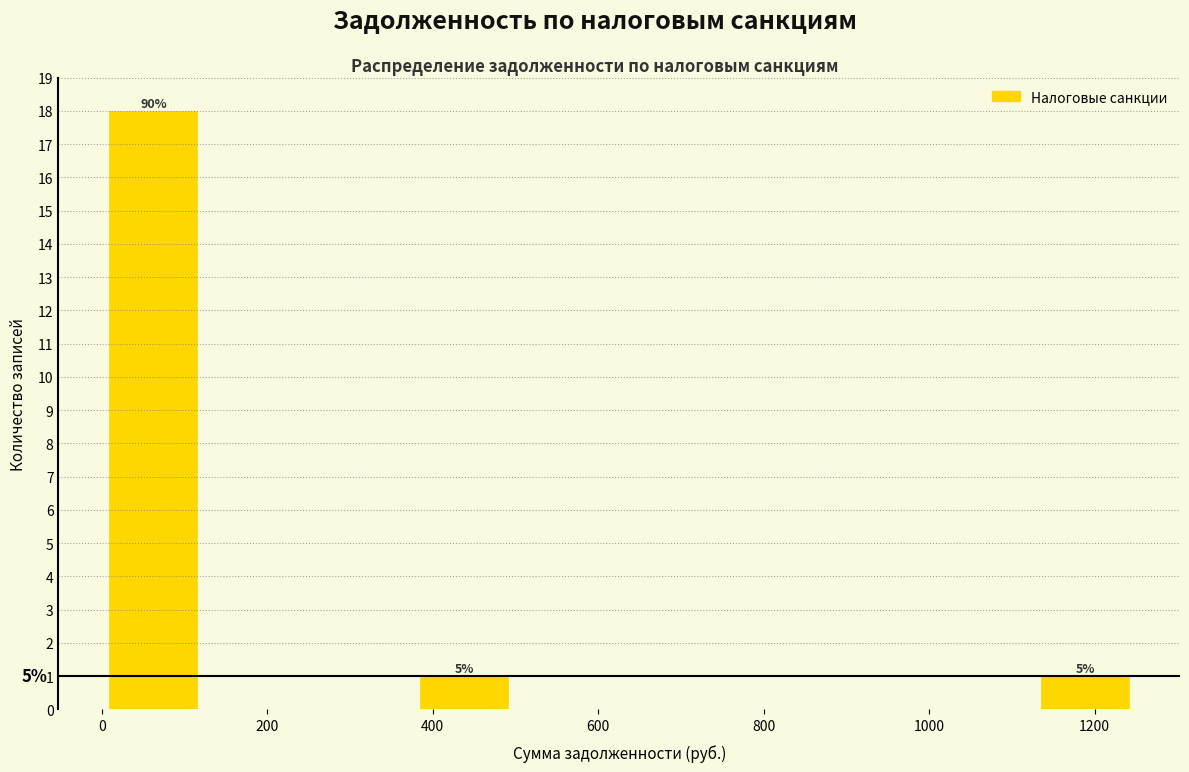

Which range on the x-axis has the tallest bar?

0 to 120